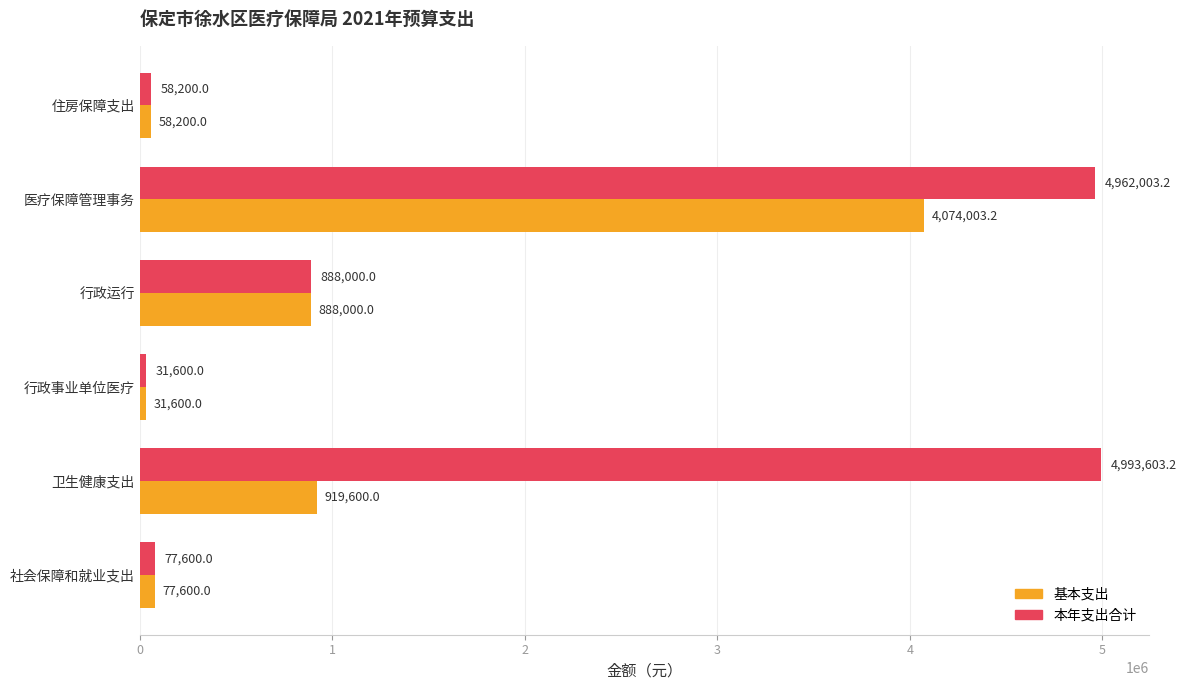

What is the sum of the 基本支出 values at 社会保障和就业支出 and 医疗保障管理事务?

4151603.2